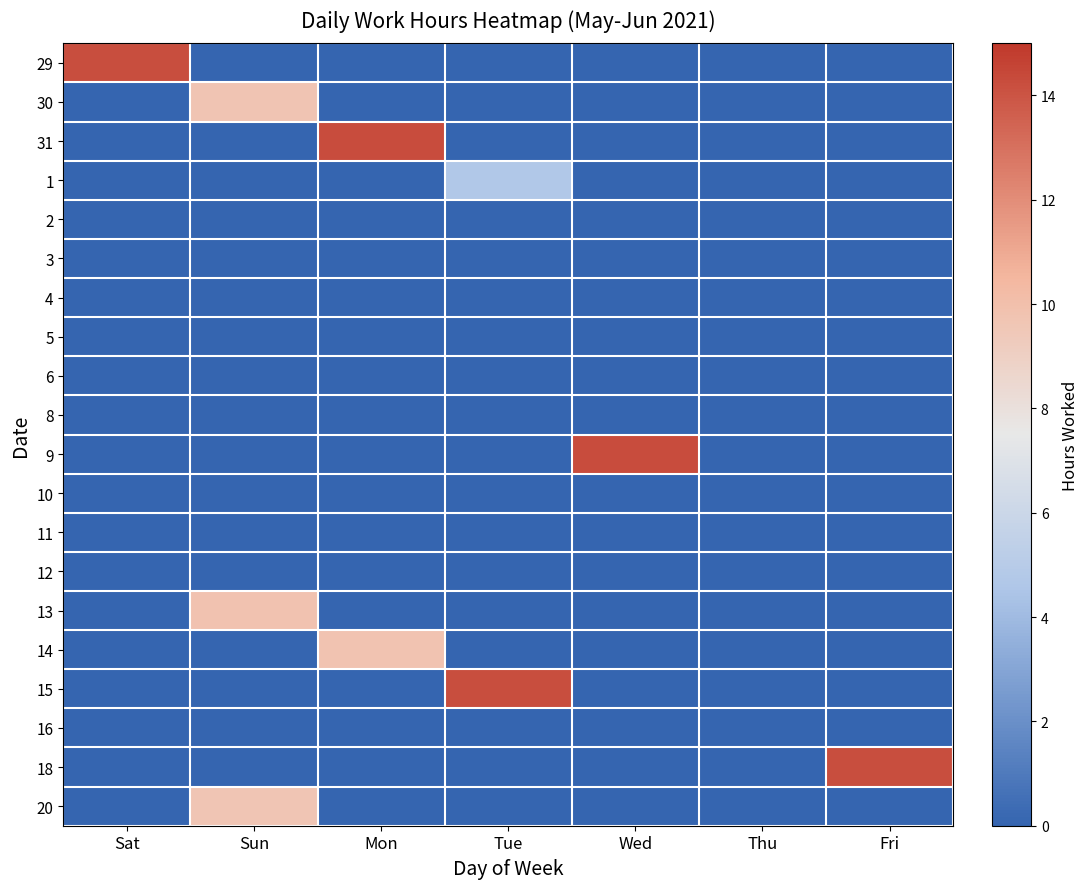

Reading right to left, list all the values displayed in this chart.

29: Fri=0.0	Thu=0.0	Wed=0.0	Tue=0.0	Mon=0.0	Sun=0.0	Sat=14.2
30: Fri=0.0	Thu=0.0	Wed=0.0	Tue=0.0	Mon=0.0	Sun=9.7	Sat=0.0
31: Fri=0.0	Thu=0.0	Wed=0.0	Tue=0.0	Mon=14.3	Sun=0.0	Sat=0.0
1: Fri=0.0	Thu=0.0	Wed=0.0	Tue=4.7	Mon=0.0	Sun=0.0	Sat=0.0
2: Fri=0.0	Thu=0.0	Wed=0.0	Tue=0.0	Mon=0.0	Sun=0.0	Sat=0.0
3: Fri=0.0	Thu=0.0	Wed=0.0	Tue=0.0	Mon=0.0	Sun=0.0	Sat=0.0
4: Fri=0.0	Thu=0.0	Wed=0.0	Tue=0.0	Mon=0.0	Sun=0.0	Sat=0.0
5: Fri=0.0	Thu=0.0	Wed=0.0	Tue=0.0	Mon=0.0	Sun=0.0	Sat=0.0
6: Fri=0.0	Thu=0.0	Wed=0.0	Tue=0.0	Mon=0.0	Sun=0.0	Sat=0.0
8: Fri=0.0	Thu=0.0	Wed=0.0	Tue=0.0	Mon=0.0	Sun=0.0	Sat=0.0
9: Fri=0.0	Thu=0.0	Wed=14.3	Tue=0.0	Mon=0.0	Sun=0.0	Sat=0.0
10: Fri=0.0	Thu=0.0	Wed=0.0	Tue=0.0	Mon=0.0	Sun=0.0	Sat=0.0
11: Fri=0.0	Thu=0.0	Wed=0.0	Tue=0.0	Mon=0.0	Sun=0.0	Sat=0.0
12: Fri=0.0	Thu=0.0	Wed=0.0	Tue=0.0	Mon=0.0	Sun=0.0	Sat=0.0
13: Fri=0.0	Thu=0.0	Wed=0.0	Tue=0.0	Mon=0.0	Sun=9.8	Sat=0.0
14: Fri=0.0	Thu=0.0	Wed=0.0	Tue=0.0	Mon=9.7	Sun=0.0	Sat=0.0
15: Fri=0.0	Thu=0.0	Wed=0.0	Tue=14.2	Mon=0.0	Sun=0.0	Sat=0.0
16: Fri=0.0	Thu=0.0	Wed=0.0	Tue=0.0	Mon=0.0	Sun=0.0	Sat=0.0
18: Fri=14.2	Thu=0.0	Wed=0.0	Tue=0.0	Mon=0.0	Sun=0.0	Sat=0.0
20: Fri=0.0	Thu=0.0	Wed=0.0	Tue=0.0	Mon=0.0	Sun=9.7	Sat=0.0